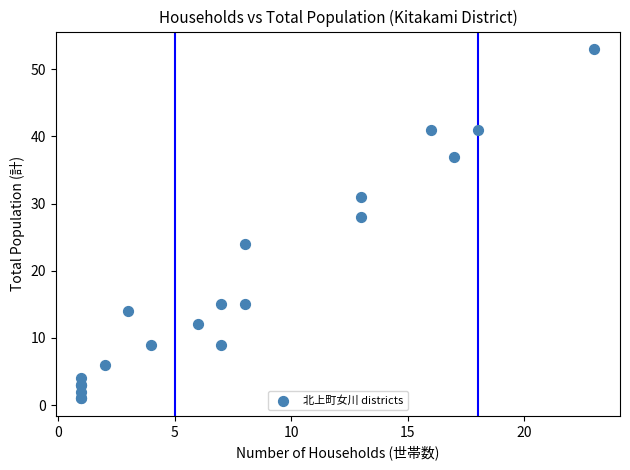

What Y value in the scatter plot is closest to 27?

28